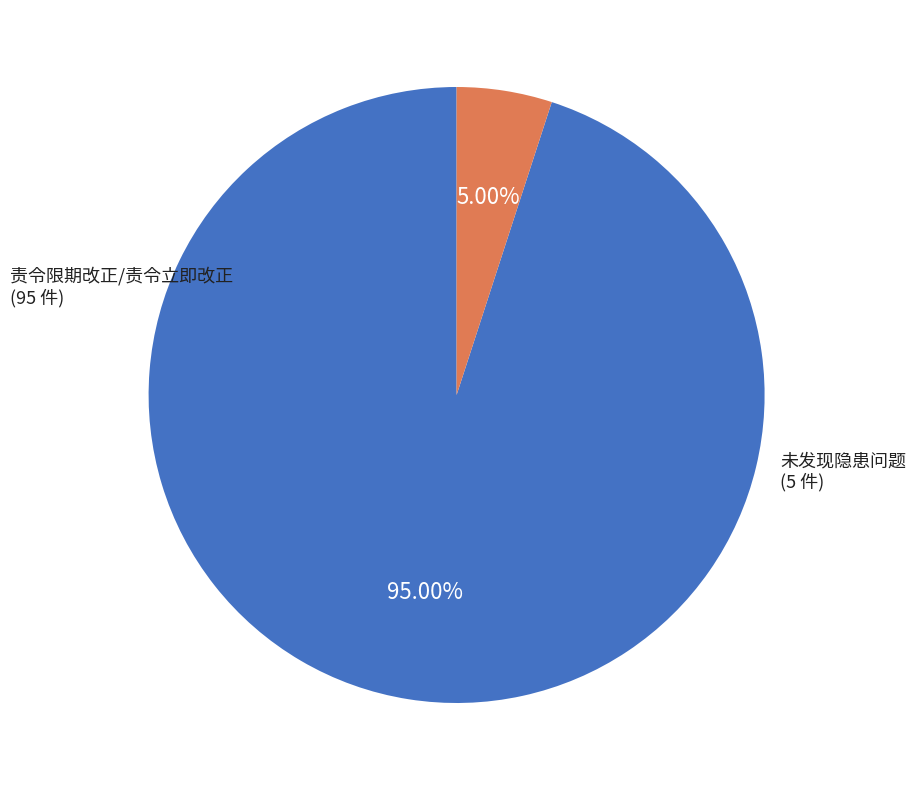

Is there a majority slice in this chart?

Yes